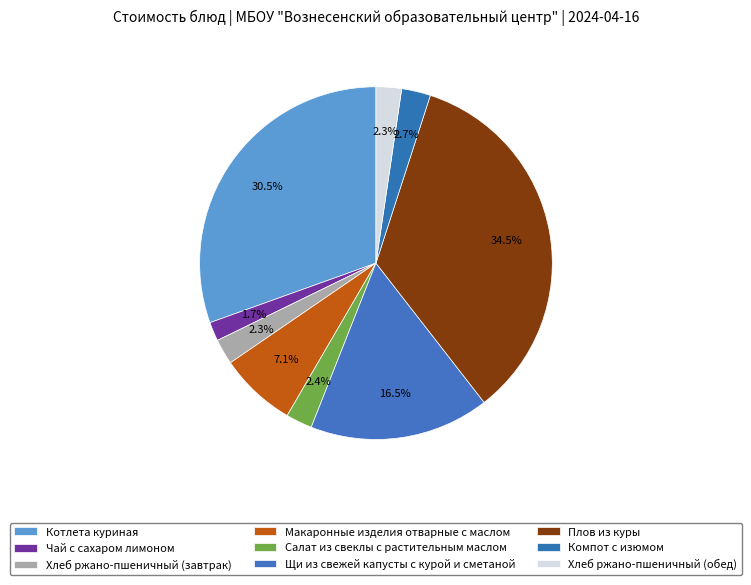

What is the total percentage of Чай с сахаром лимоном and Котлета куриная?

32.2%